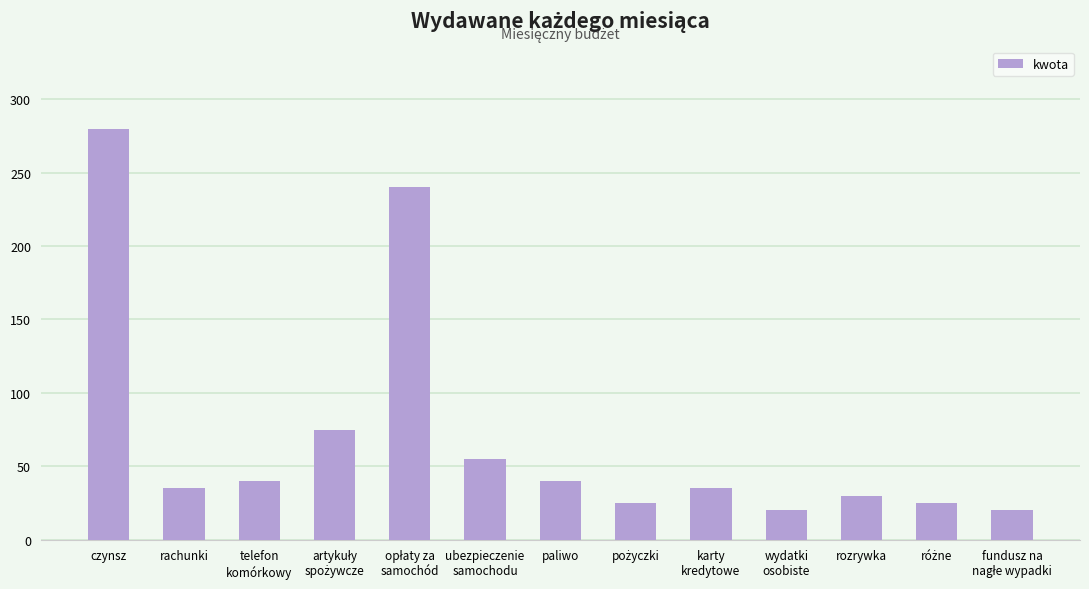

At which label does the data first exceed 35?

czynsz